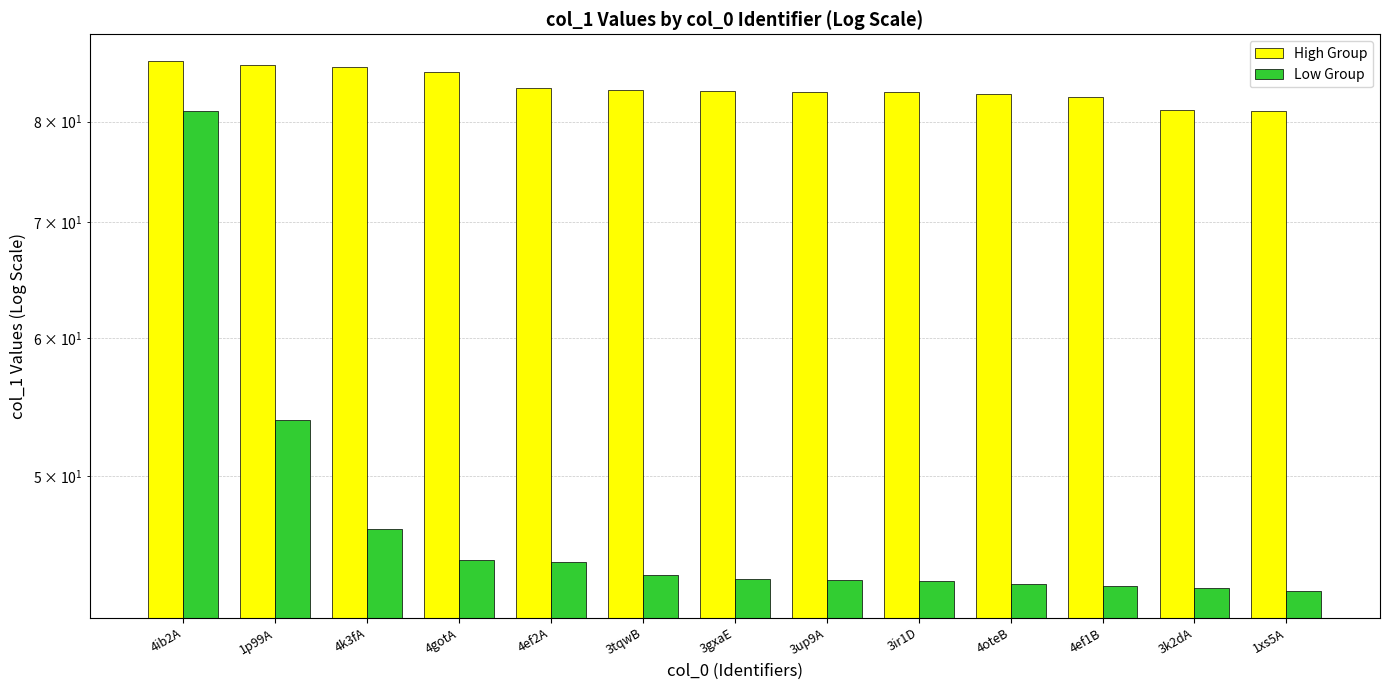

Which has a higher value, 3gxaE or 4ef2A?

4ef2A